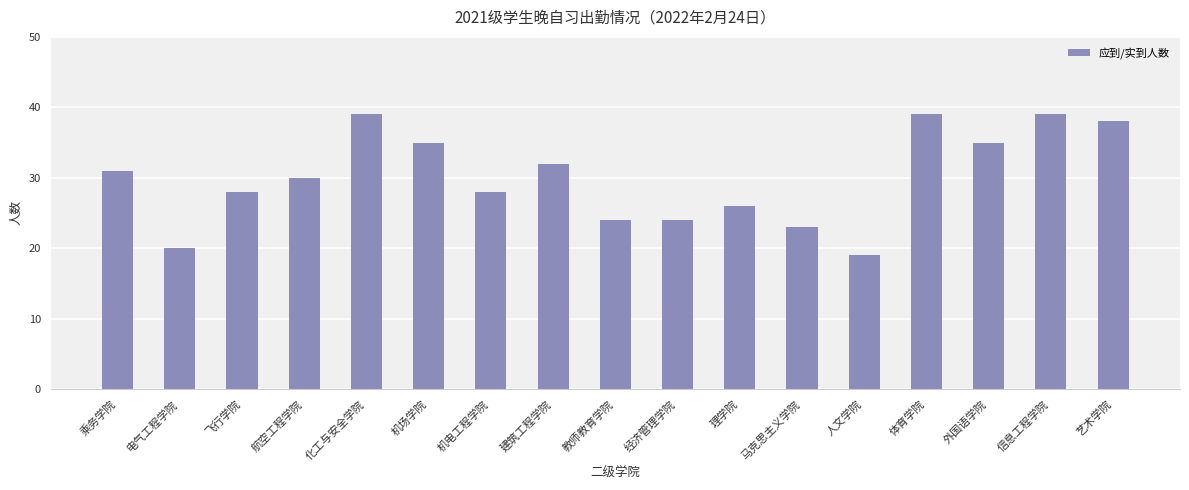

True or false: the data shows 38 at 艺术学院.

True